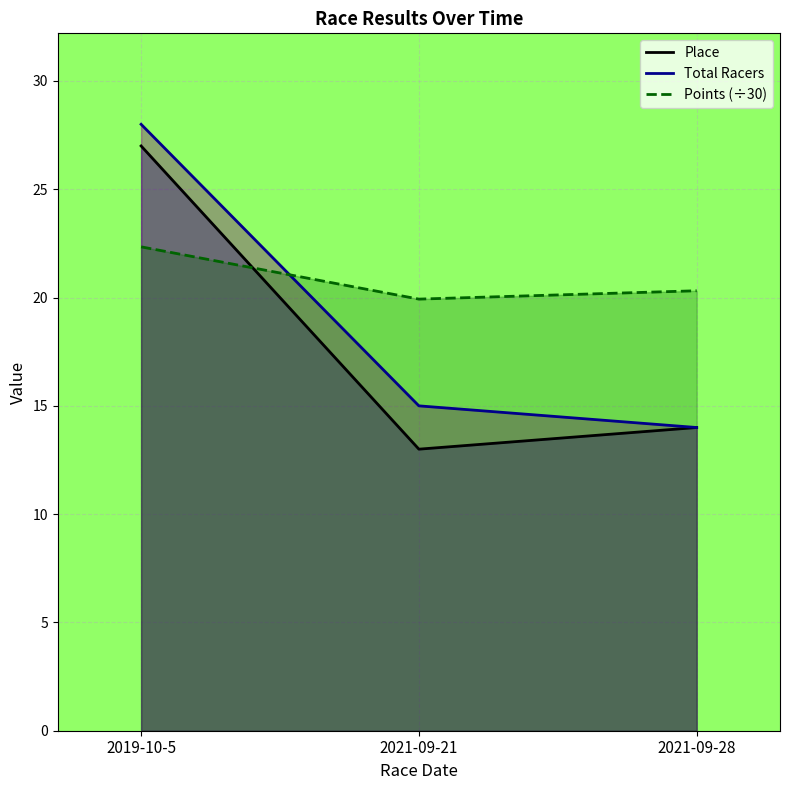

Which series has the largest total across all categories?

Points (÷30)